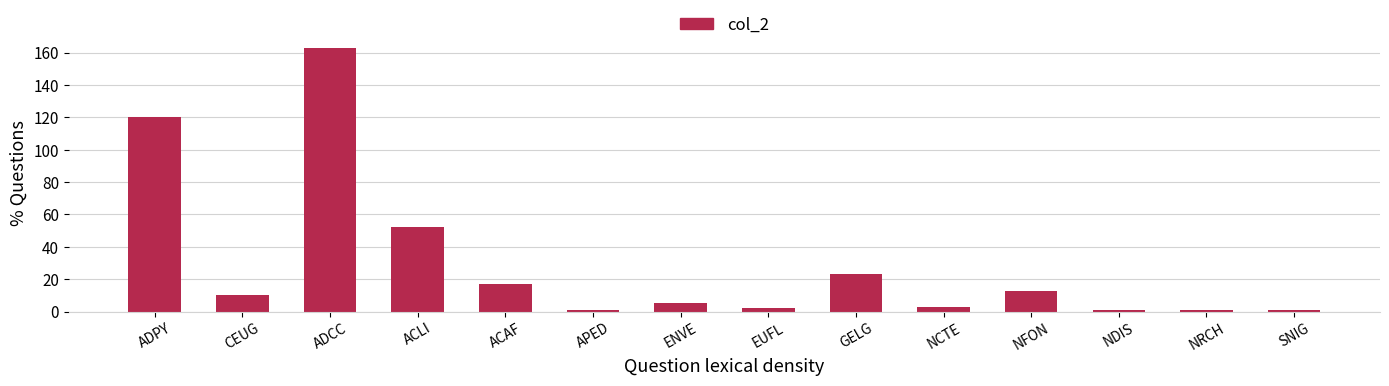

Between ADCC and ADPY, which is larger?

ADCC